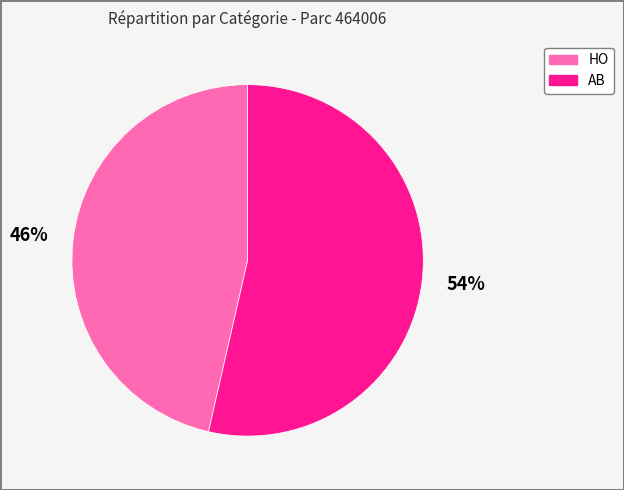

What percentage is the HO slice, to the nearest percent?

46%